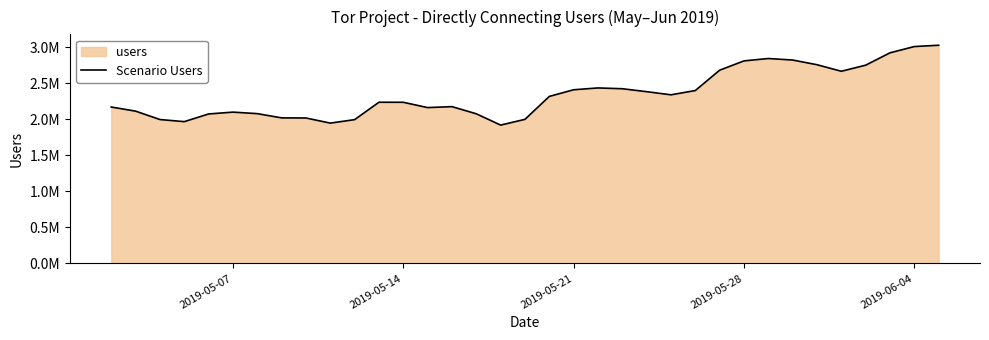

How many points are lower than both their immediate neighbors (excluding endpoints)?

6